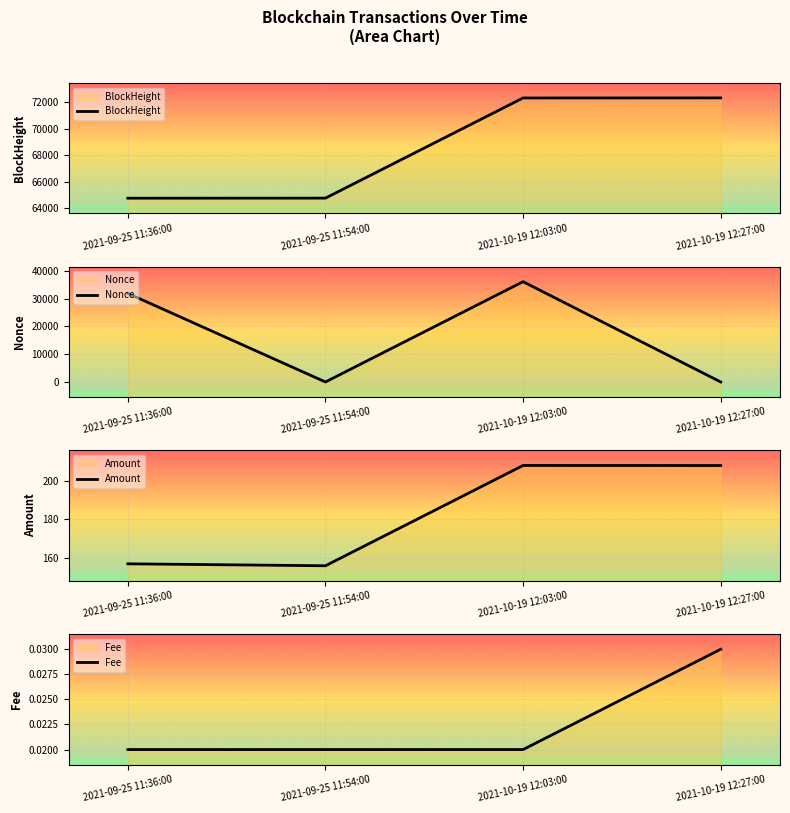

At which category is the sum across all series the highest?

2021-10-19 12:03:00